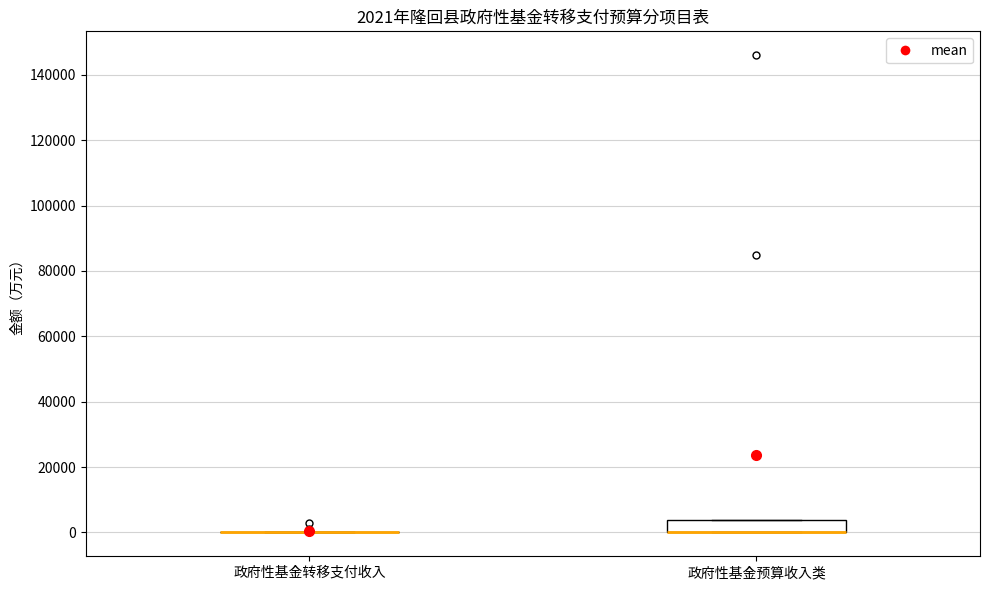

Comparing the boxes themselves (not the whiskers), which one is the tallest?

政府性基金预算收入类